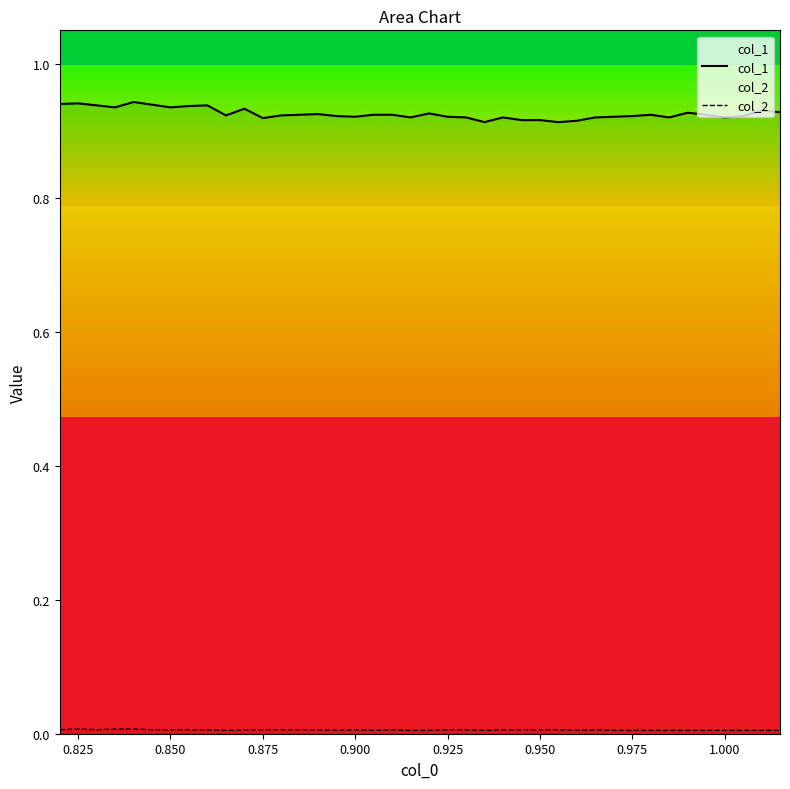

Count the col_2 values in the range 0 to 1.

40